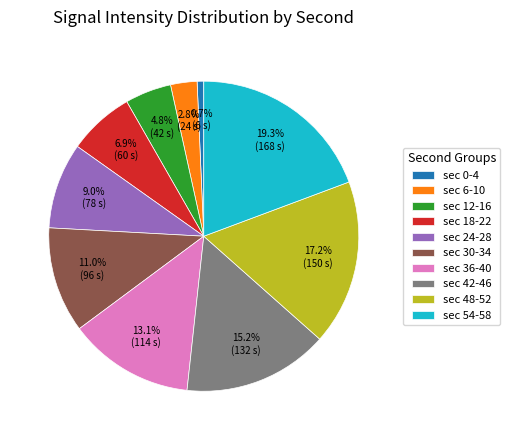

To the nearest percent, what is the difference between the largest and smallest slice percentages?

19%